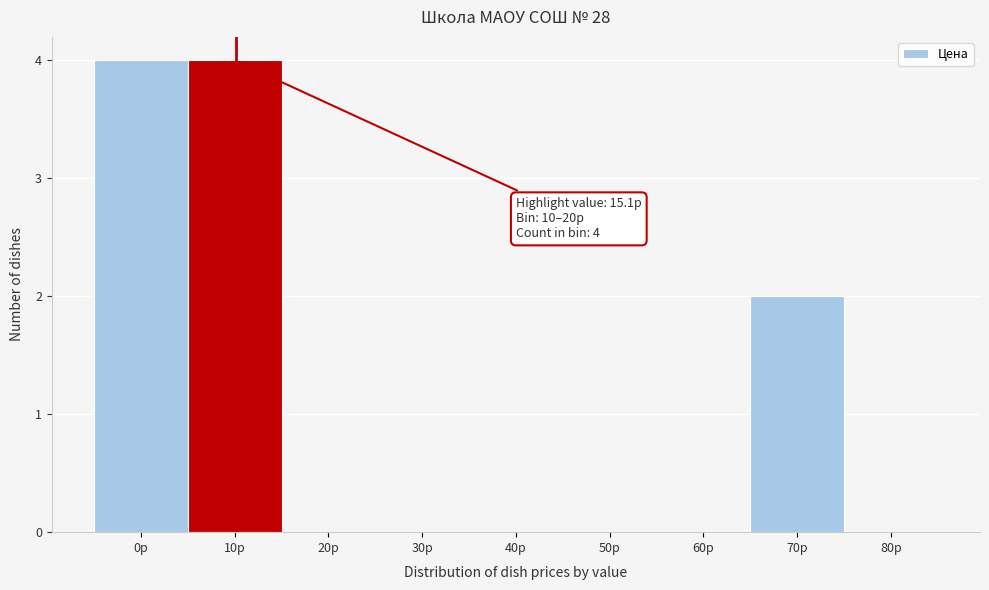

Reading left to right, extract all data points from this chart.

0р=4	10р=4	20р=0	30р=0	40р=0	50р=0	60р=0	70р=2	80р=0